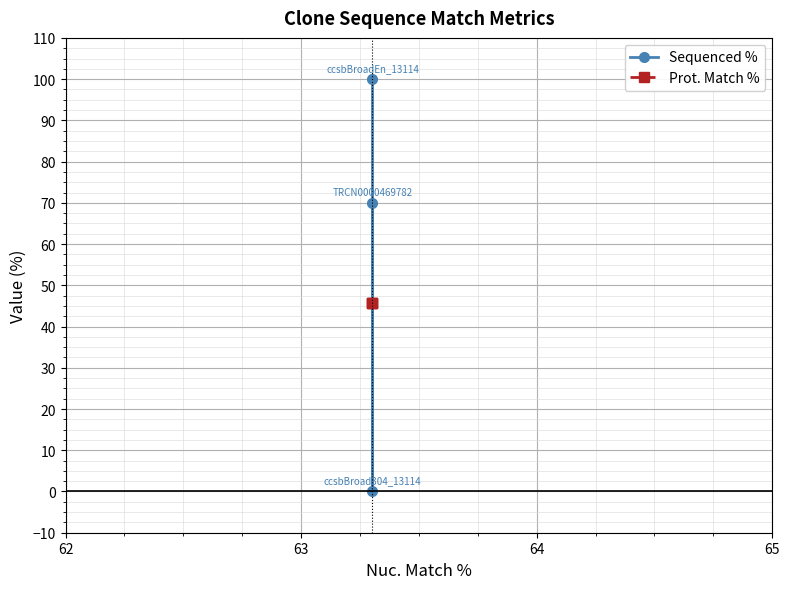

Reading left to right, transcribe all the data shown in this chart.

Sequenced %: 100.0	0.0	69.9
Prot. Match %: 45.7	45.7	45.7